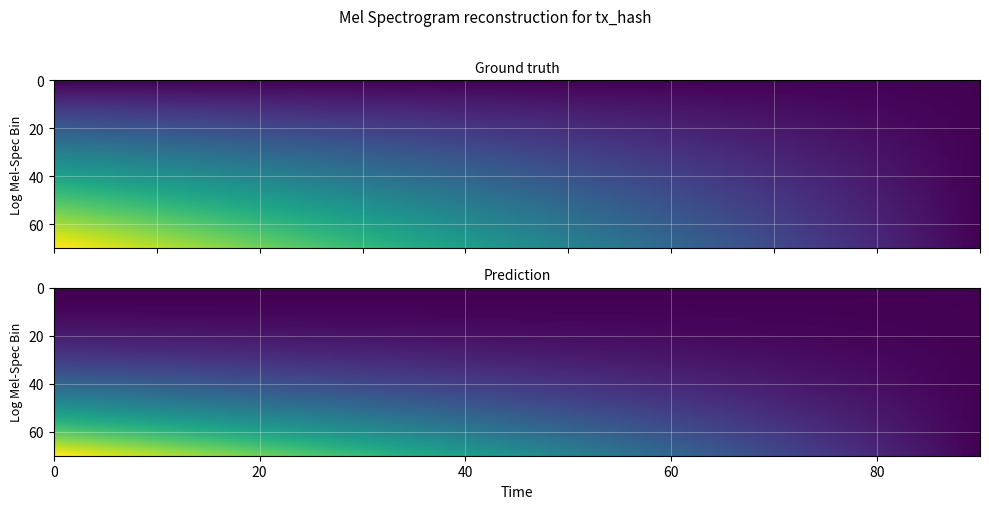

How many values in 84419645ad69f2193346848373344deef4b2813 are below zero?

1